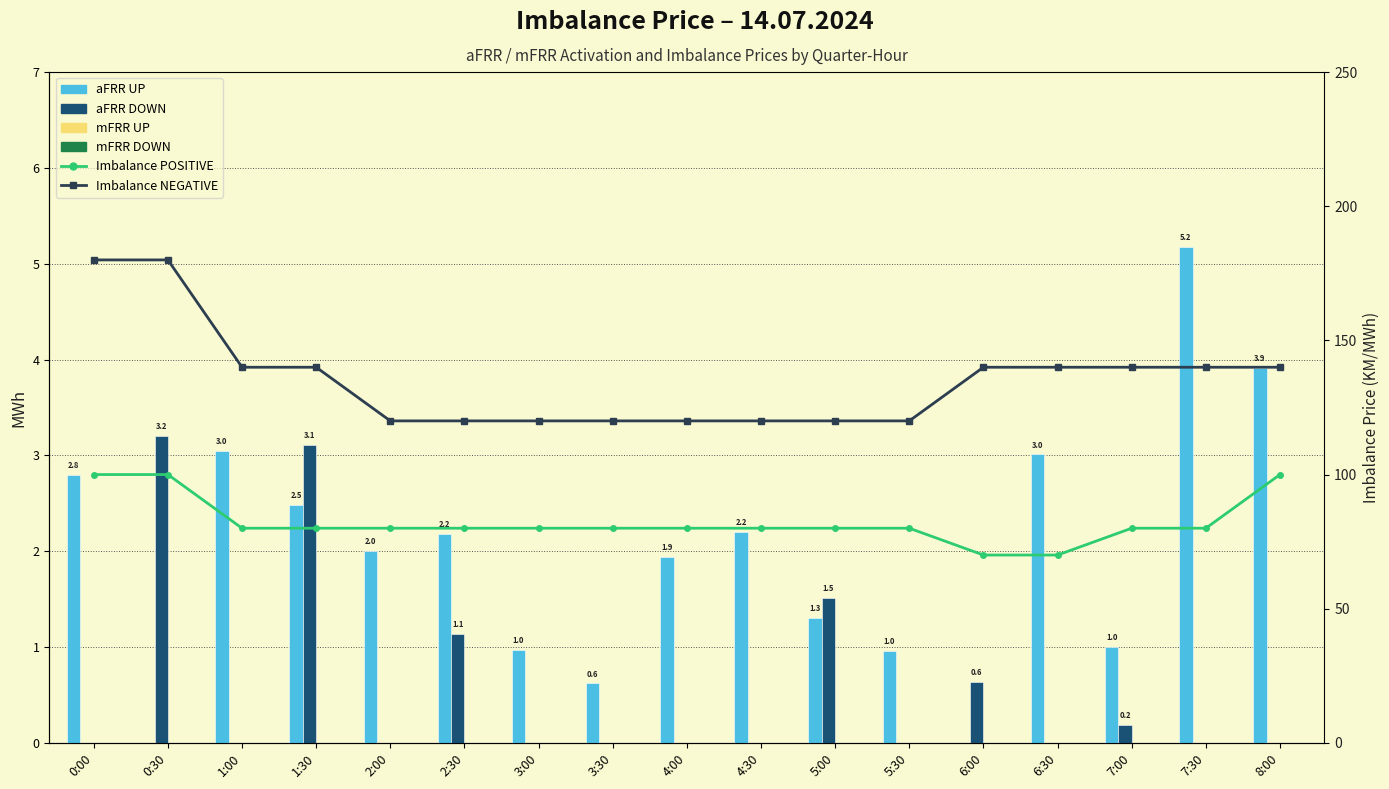

Where does the Imbalance POSITIVE series first go above 80?

0:00